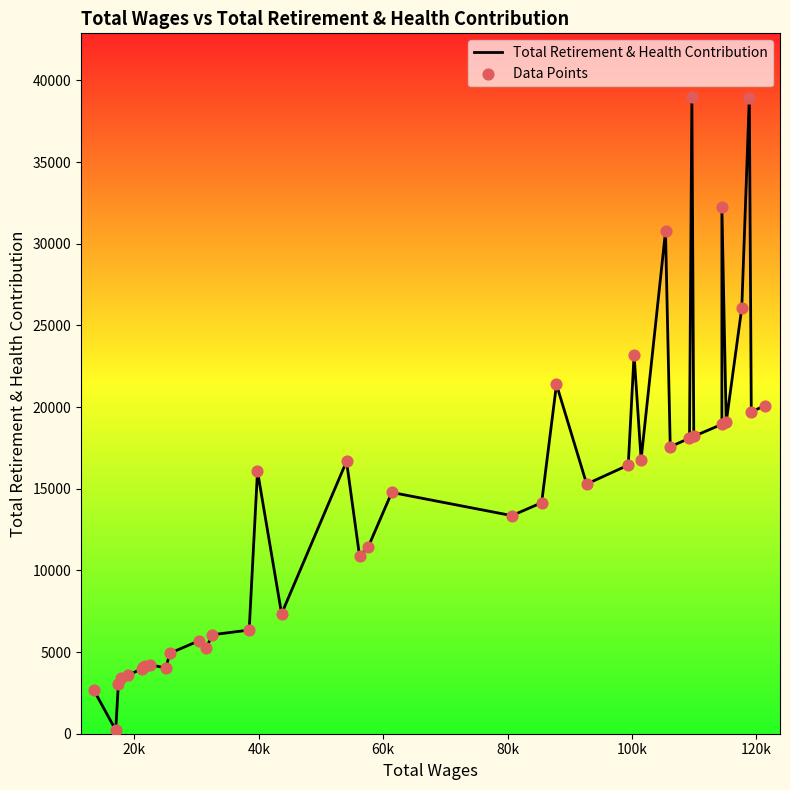

Which series has the largest Y range (max minus min)?

Total Retirement & Health Contribution